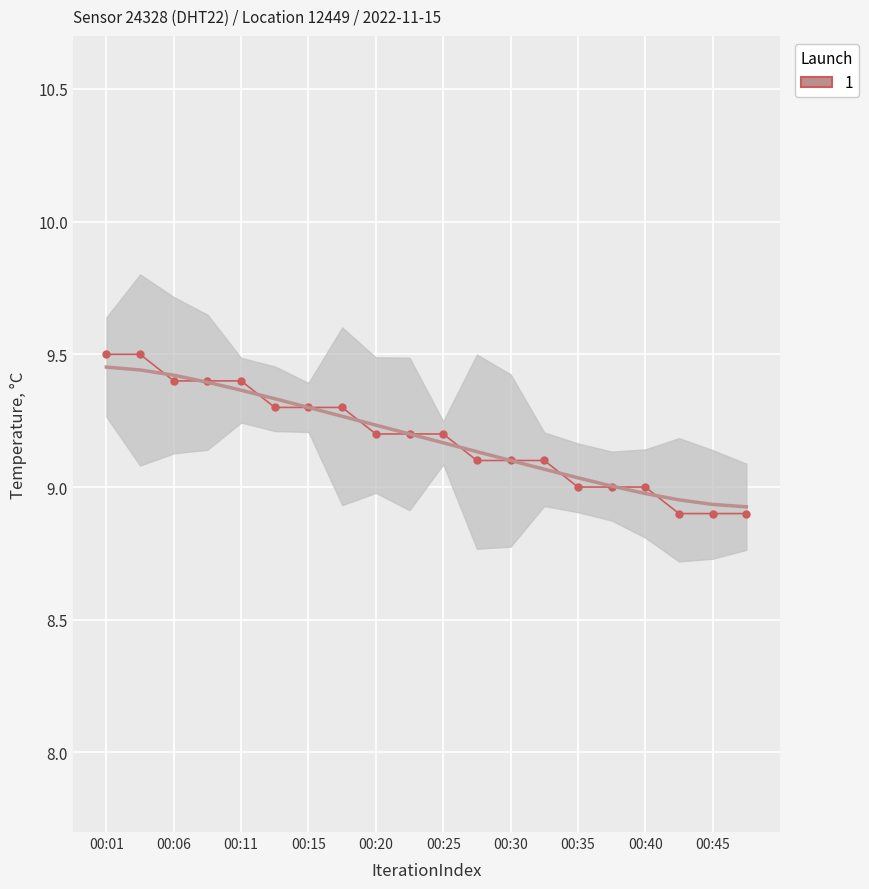

Rank the categories by value from lowest to highest.

00:43, 00:45, 00:47, 00:35, 00:38, 00:40, 00:28, 00:30, 00:33, 00:20, 00:23, 00:25, 00:13, 00:15, 00:18, 00:06, 00:08, 00:11, 00:01, 00:03